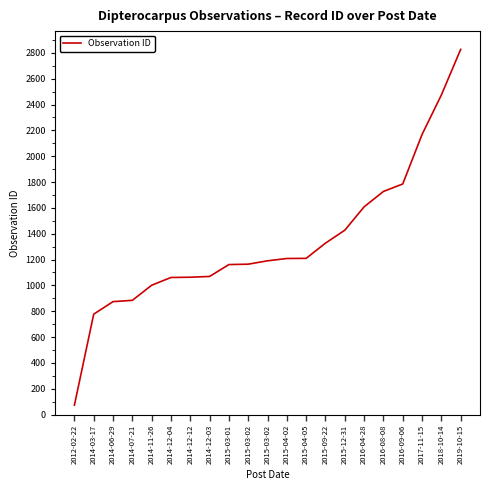

At which label is the value closest to 1449?

2015-12-31